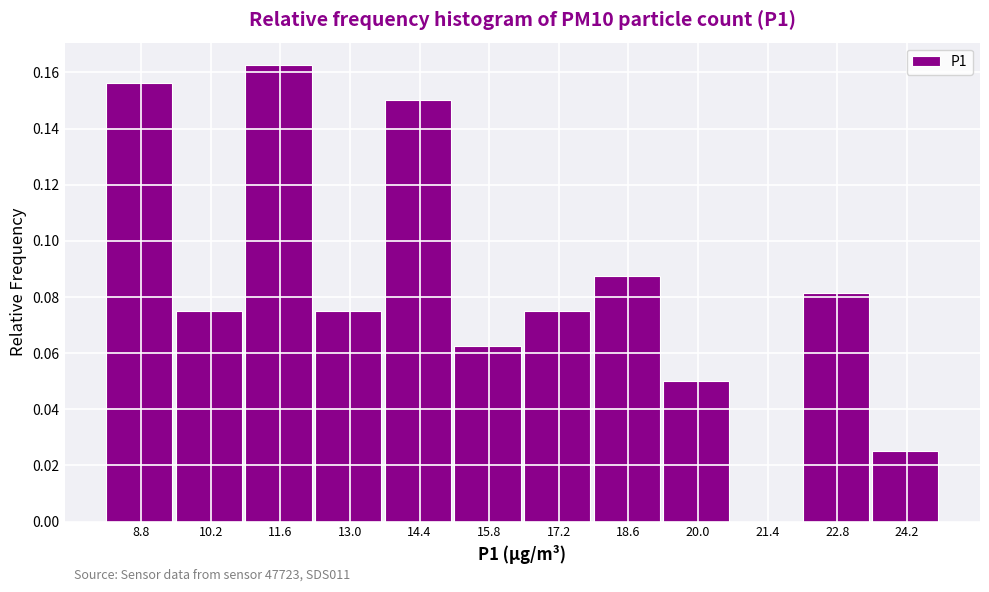

At which category does the chart reach its peak across all series?

11.6